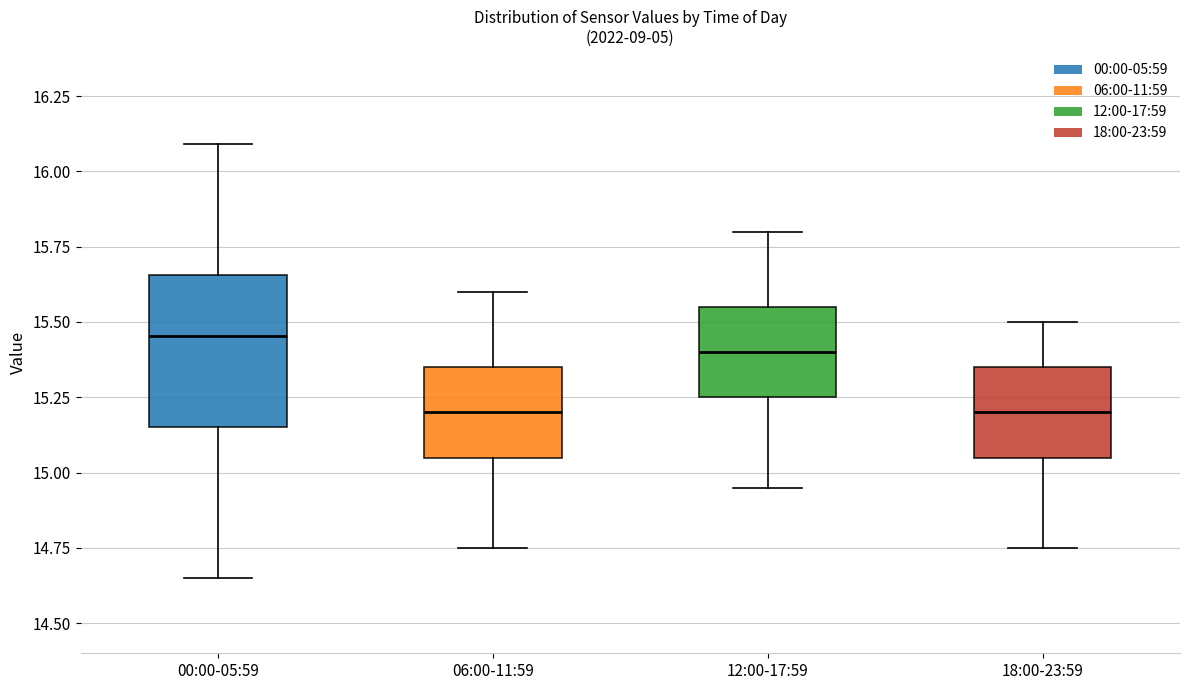

Which box is the tallest, from its lower edge to its upper edge?

00:00-05:59